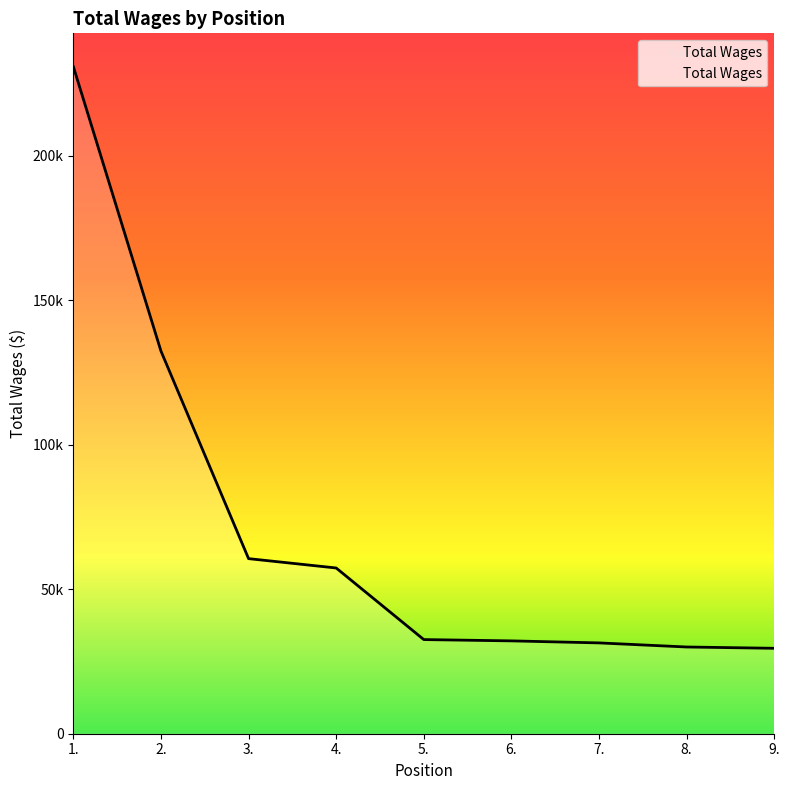

The value at 6. is 42003. True or false?

False